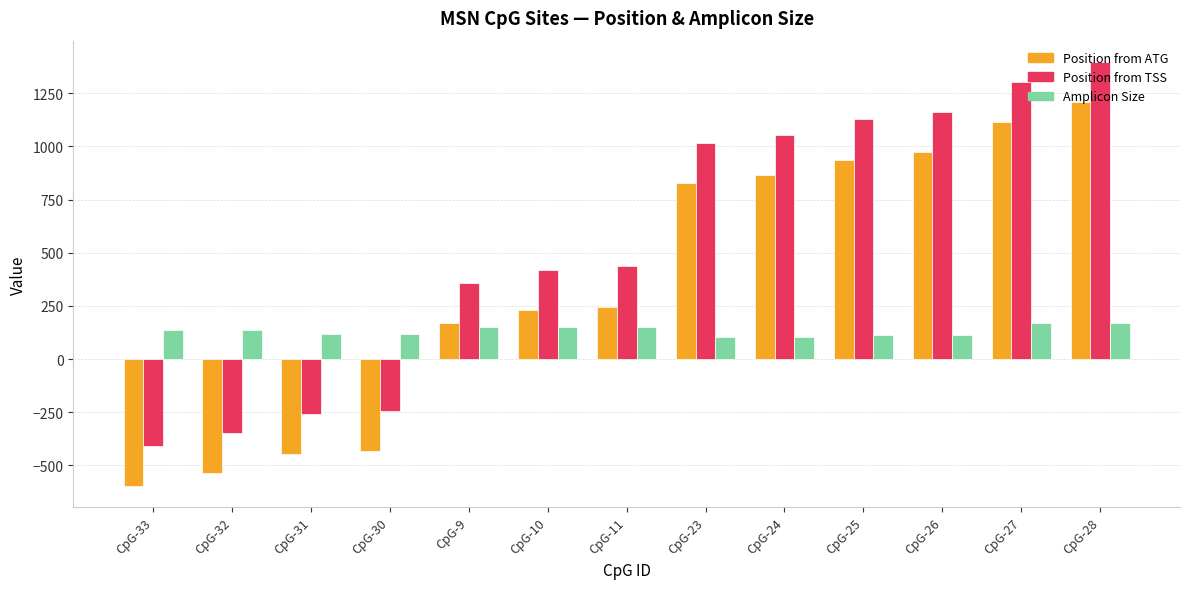

Is it true that Amplicon Size equals 75 at CpG-28?

False